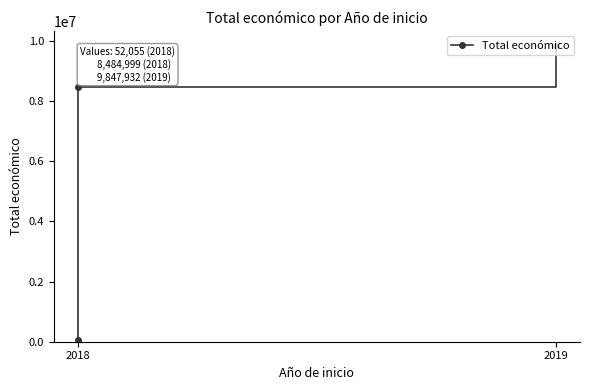

Reading left to right, extract all data points from this chart.

52055	8484999	9847932